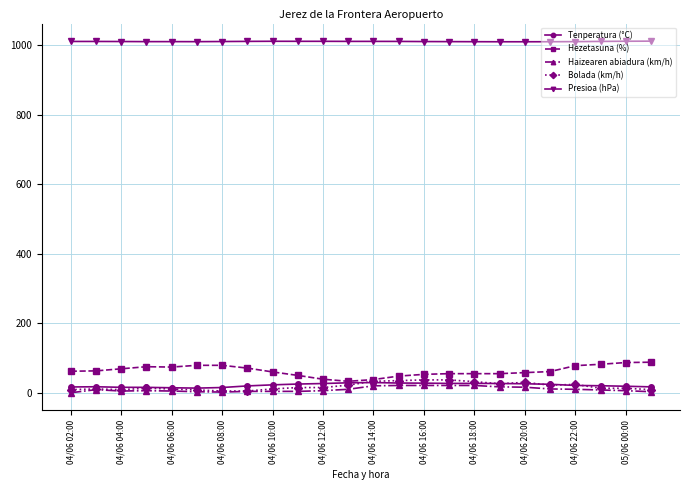

True or false: Presioa (hPa) and Haizearen abiadura (km/h) cross at least once.

False